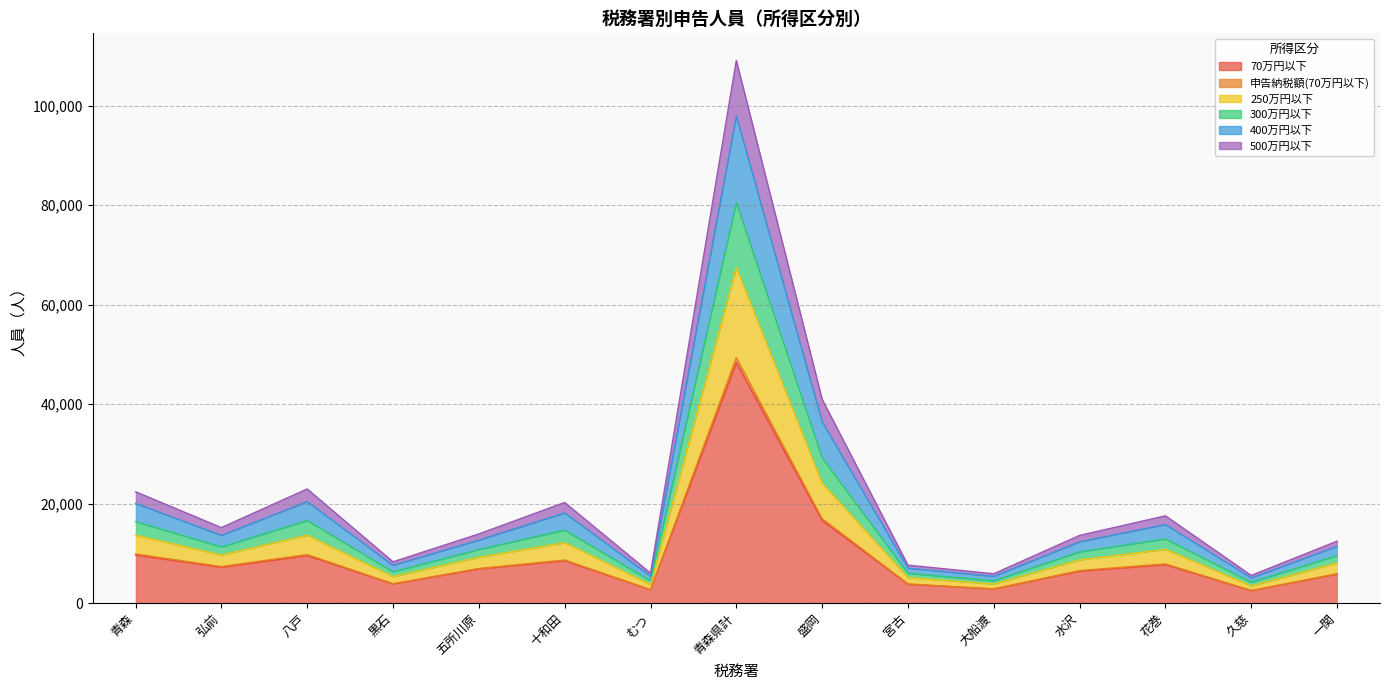

Does the chart display data point markers on the line(s)?

No